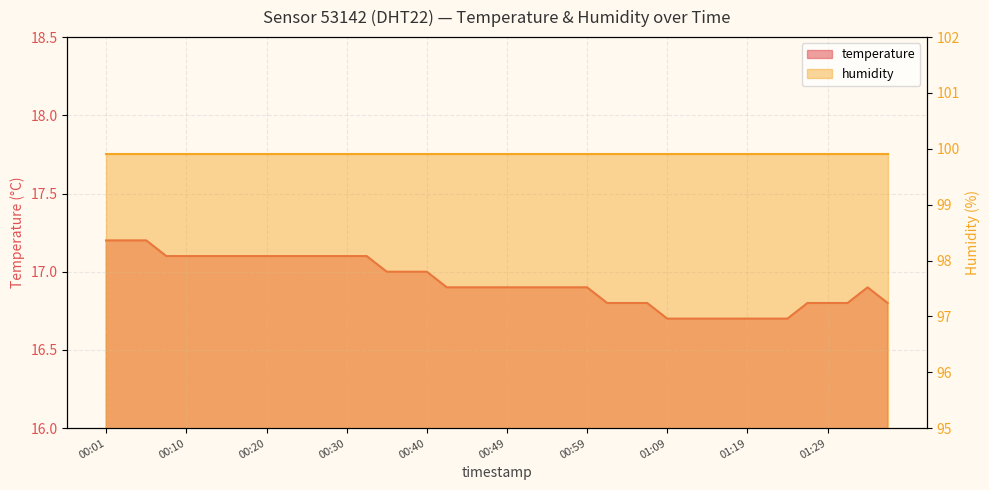

Approximately how many times larger is the value at 00:08 compared to 00:27?

1.0